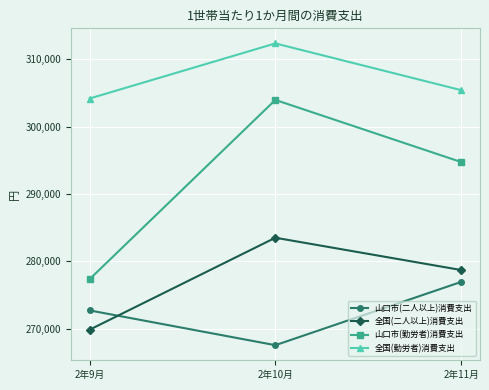

List the labels in order of 山口市(二人以上)消費支出 value, largest first.

2年11月, 2年9月, 2年10月